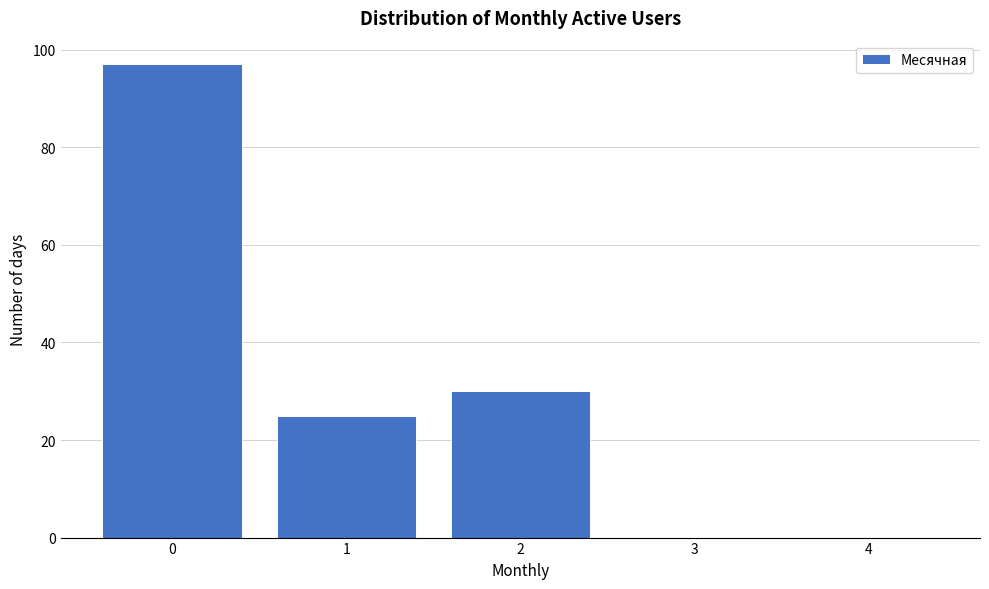

Reading left to right, transcribe all the data shown in this chart.

0=97	1=25	2=30	3=0	4=0